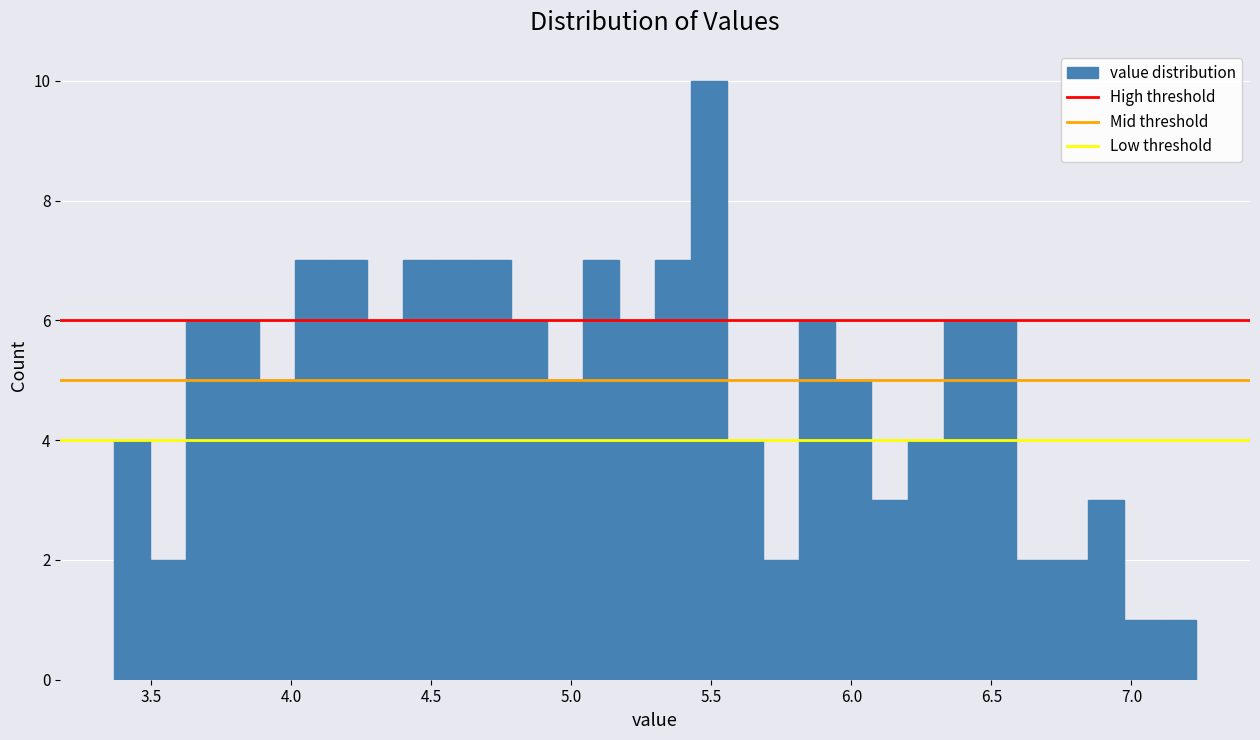

Read against the x-axis, roughly where is the centre of the tallest bar?

5.50